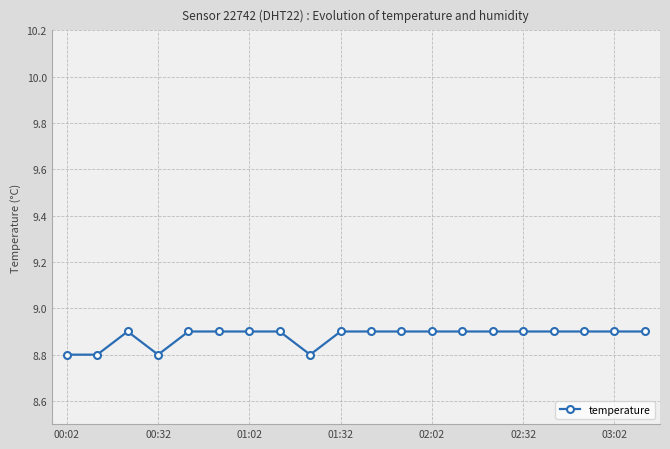

What is the value of the 5th point from the left?

8.9